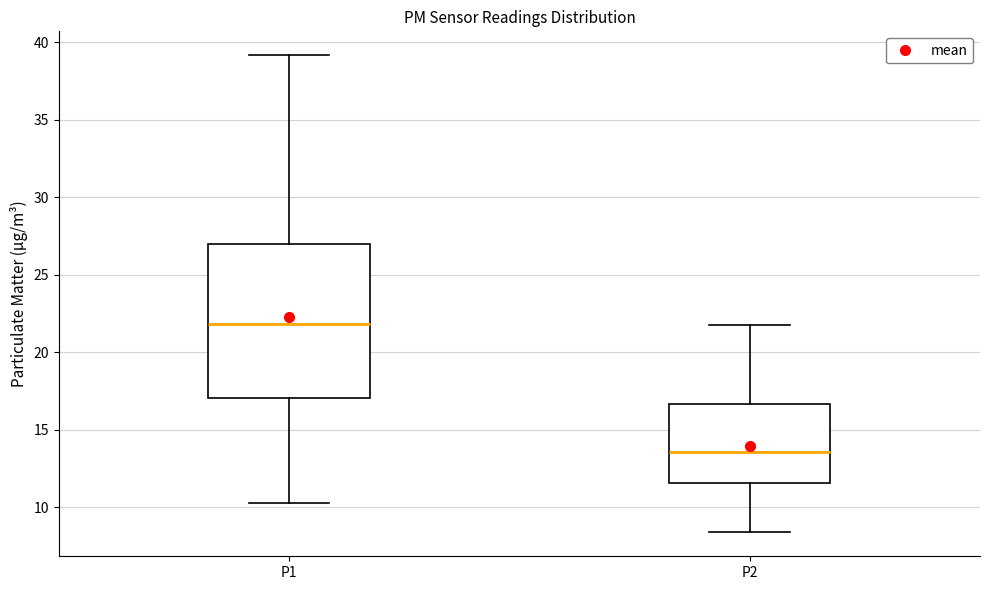

Reading left to right, transcribe this box plot: for each box, give where its median line is, the range the box spans, and where its two whiskers end, as read against the y-axis. The values are not printed on the chart, so give them approximately, as read against the axis.

P1: median 22.0, box 17.0 to 27.0, whiskers 10.5 to 39.0
P2: median 13.5, box 11.5 to 16.5, whiskers 8.5 to 22.0